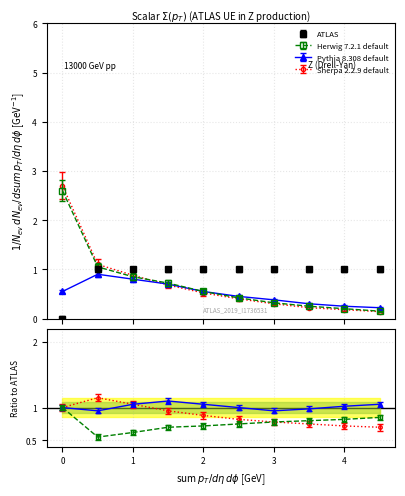

How many lines are shown in the chart?

4